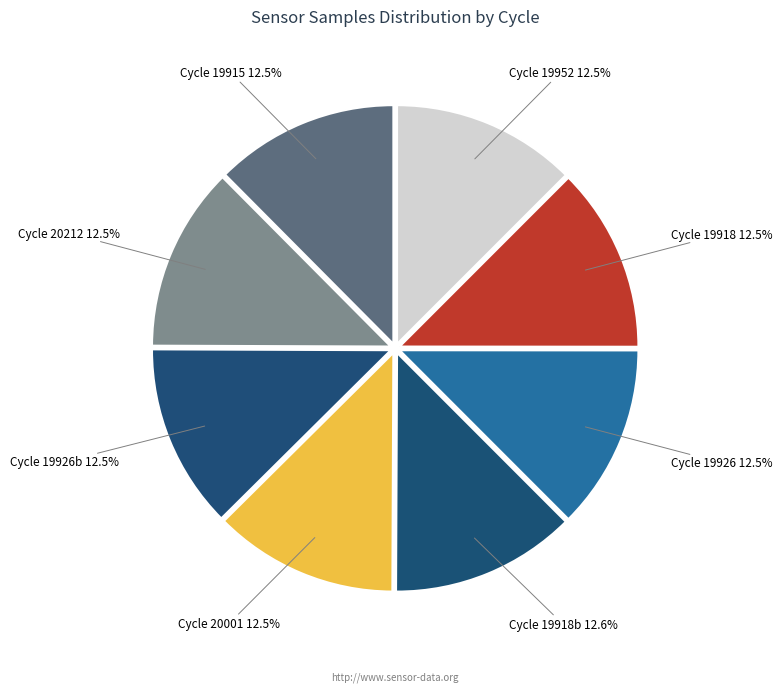

What is the ratio of the value at Cycle 20001 to the value at Cycle 19918?

1.0